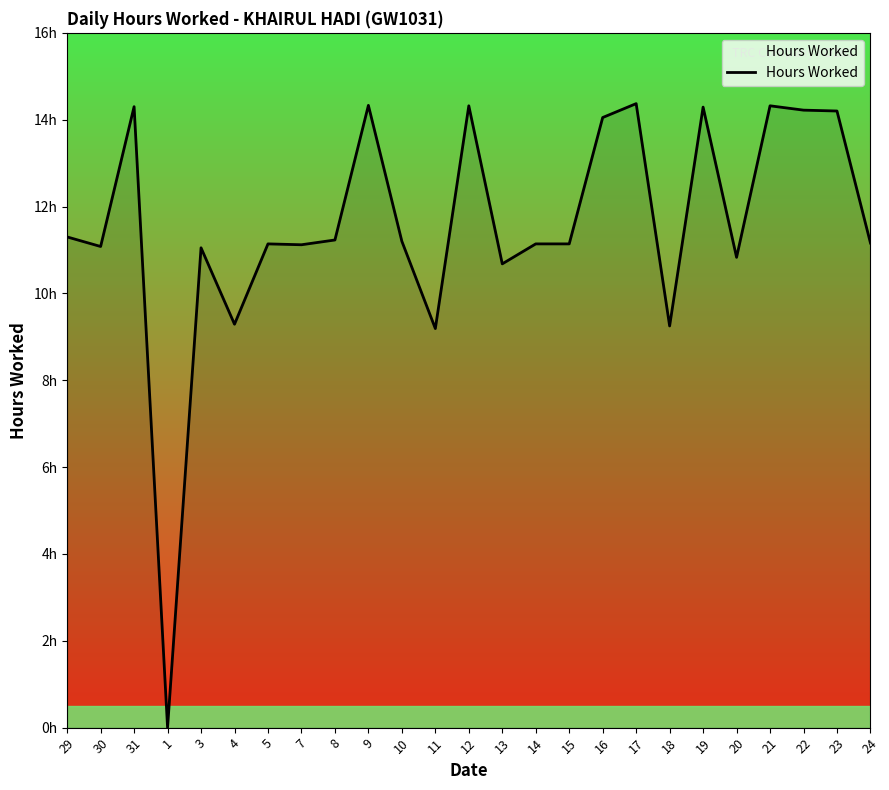

Does the chart have visible grid lines?

No